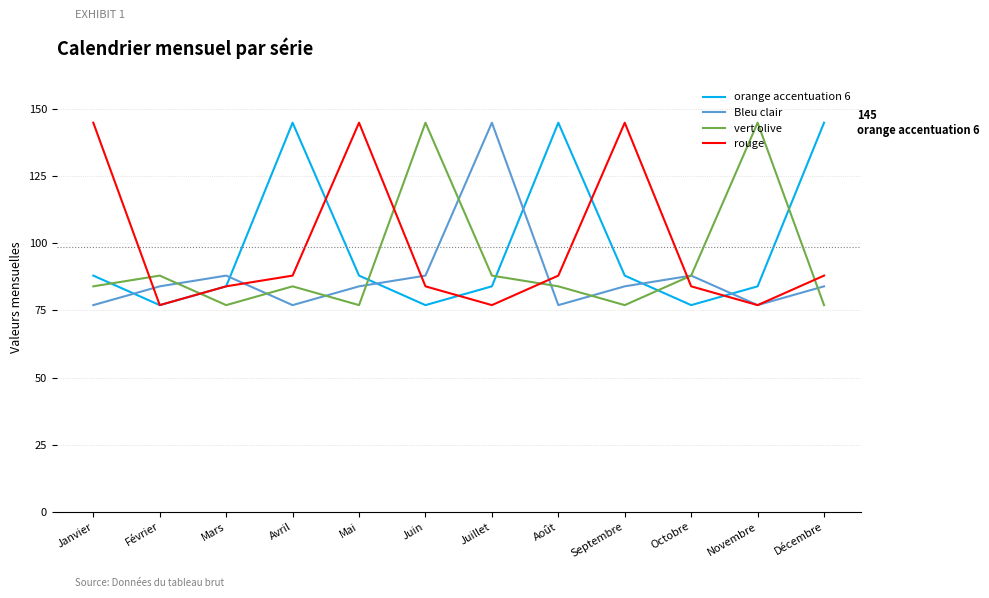

Where is the first local maximum for vert olive?

Février